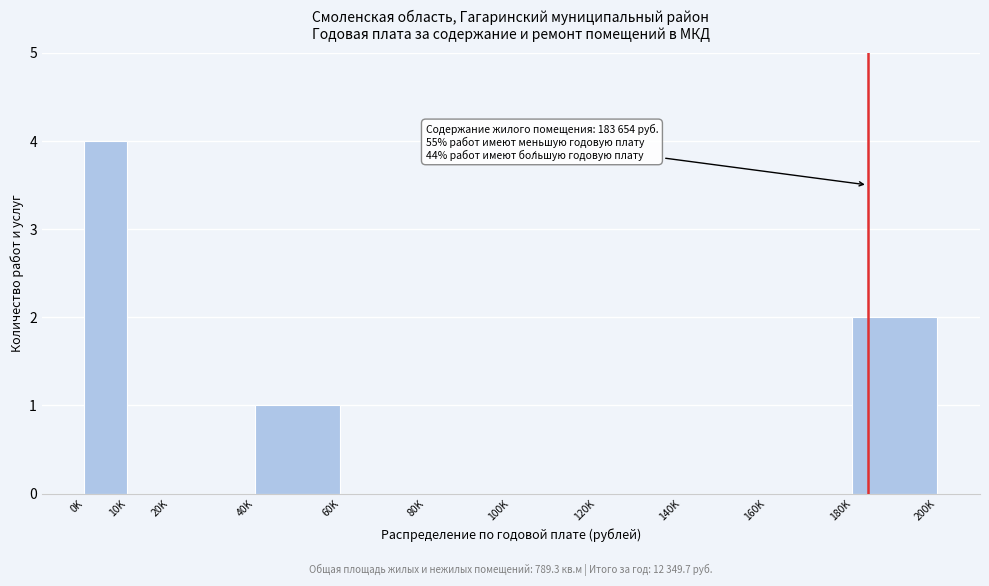

Reading right to left, what are all the values shown in this chart?

180K=2	160K=0	140K=0	120K=0	100K=0	80K=0	60K=0	40K=1	20K=0	10K=0	0K=4